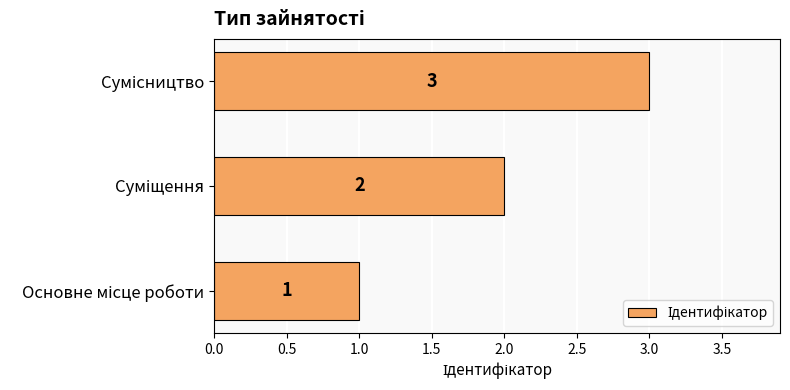

What is the minimum value shown in the chart?

1